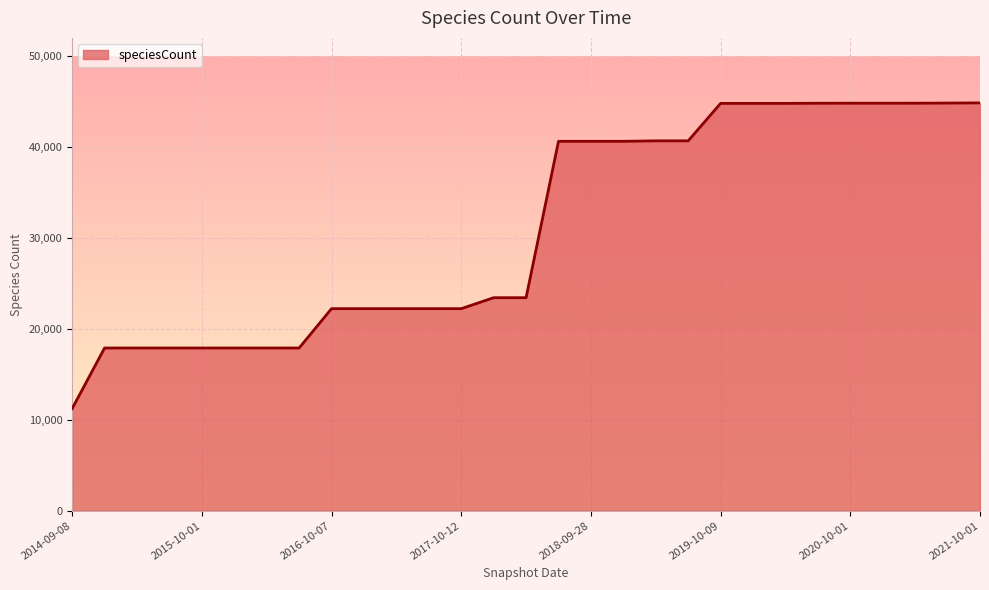

What is the difference between the maximum and minimum values?

33613